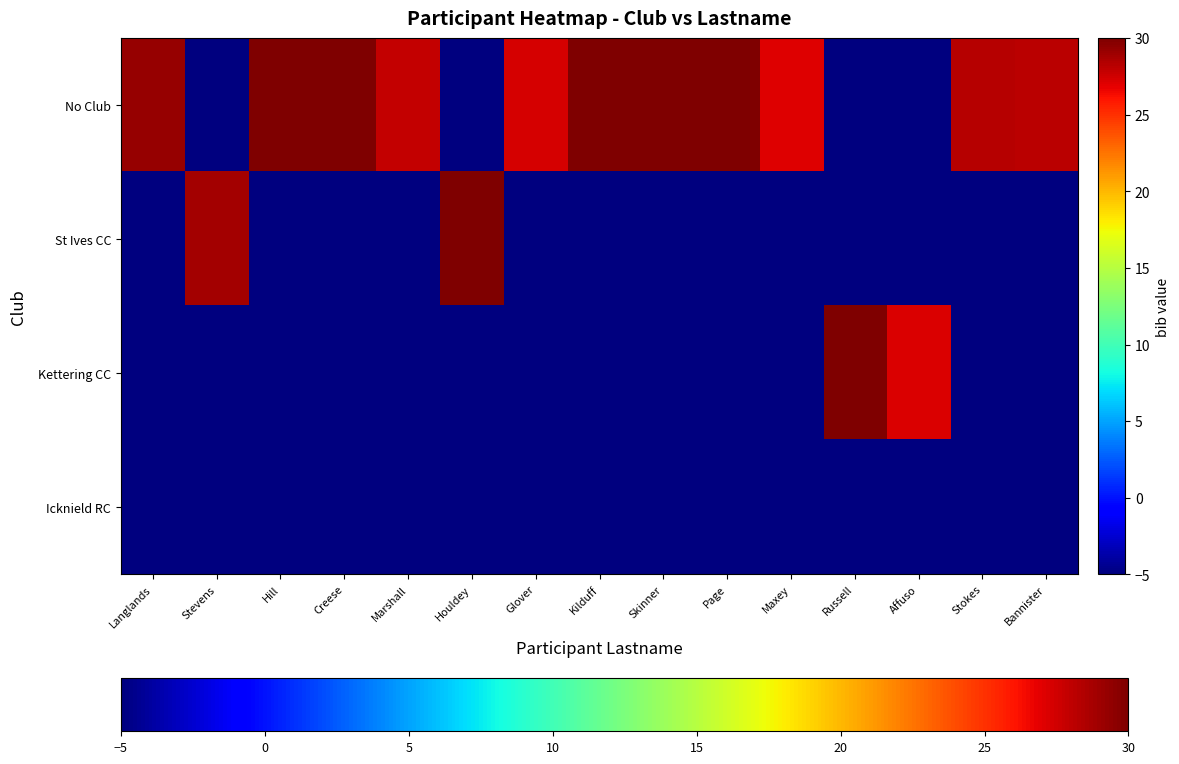

Rank the series at Maxey from lowest to highest value.

St Ives CC, Kettering CC, Icknield RC, No Club